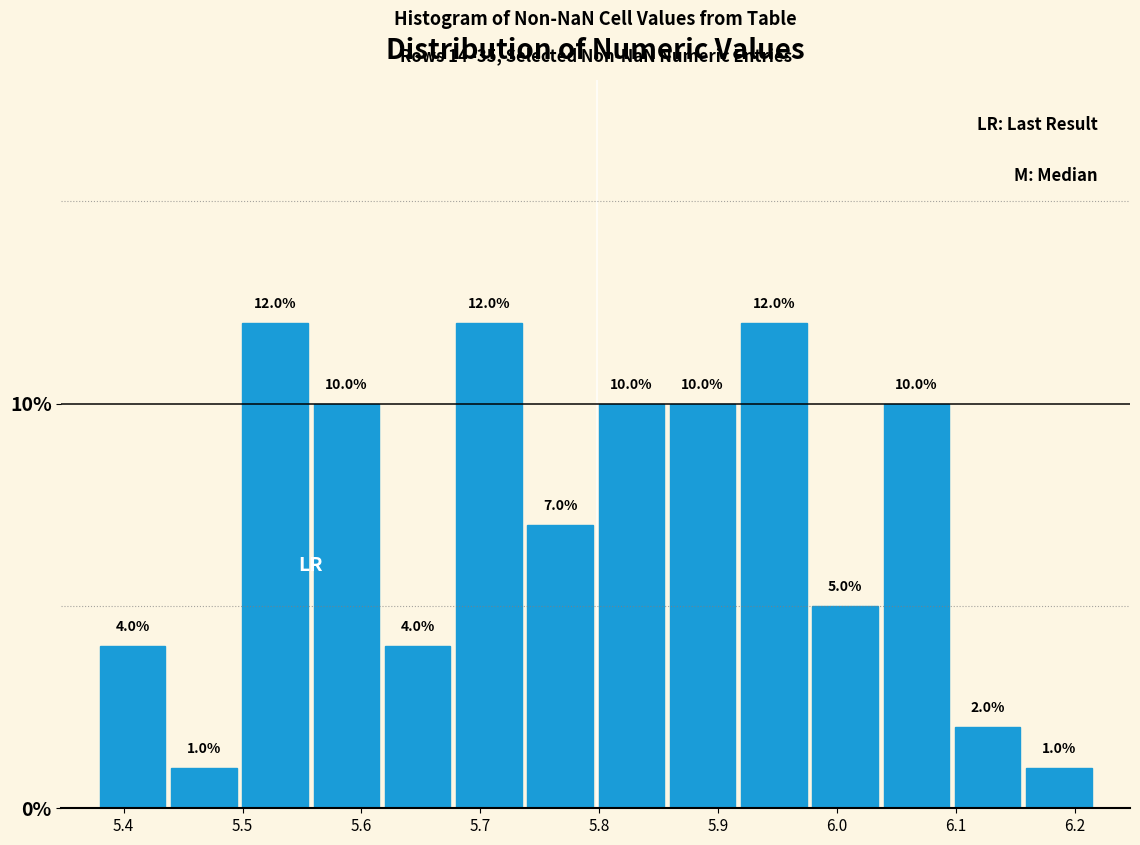

Reading left to right, list every bar in this chart as the range it spans on the x-axis followed by its height. The bar edges are not printed on the chart, so give them approximately, as read against the axis.

5.38 to 5.44: 4.0
5.44 to 5.50: 1.0
5.50 to 5.56: 12.0
5.56 to 5.62: 10.0
5.62 to 5.68: 4.0
5.68 to 5.74: 12.0
5.74 to 5.80: 7.0
5.80 to 5.86: 10.0
5.86 to 5.92: 10.0
5.92 to 5.98: 12.0
5.98 to 6.04: 5.0
6.04 to 6.10: 10.0
6.10 to 6.16: 2.0
6.16 to 6.22: 1.0